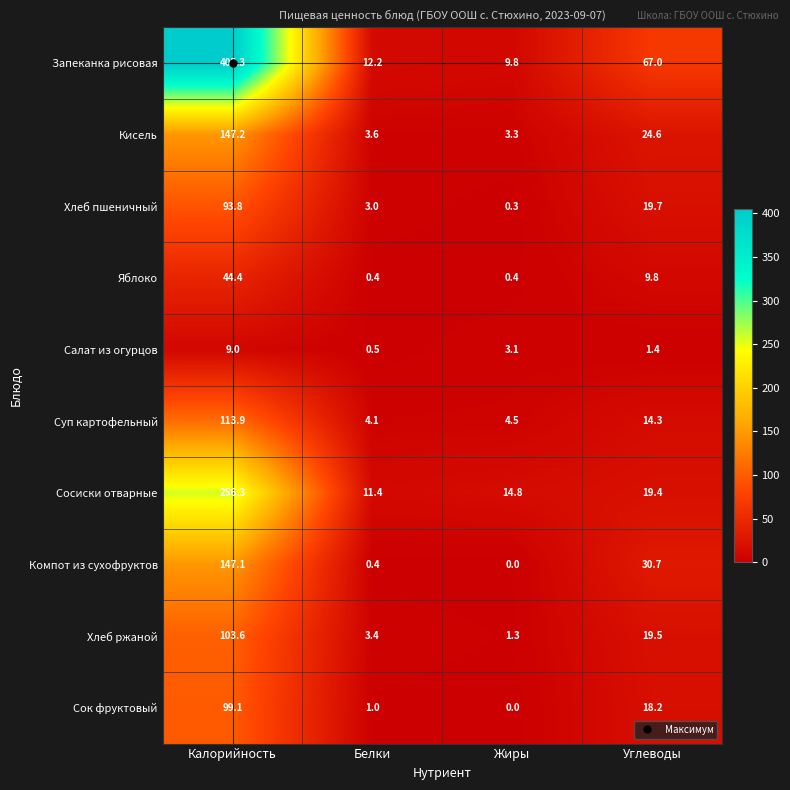

What is the average value of the Кисель series?

44.7